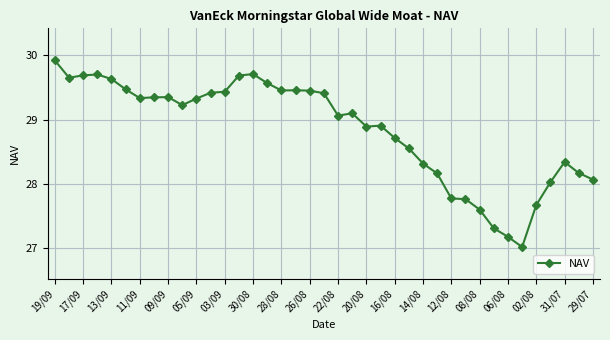

What is the sum of all values?

1124.9